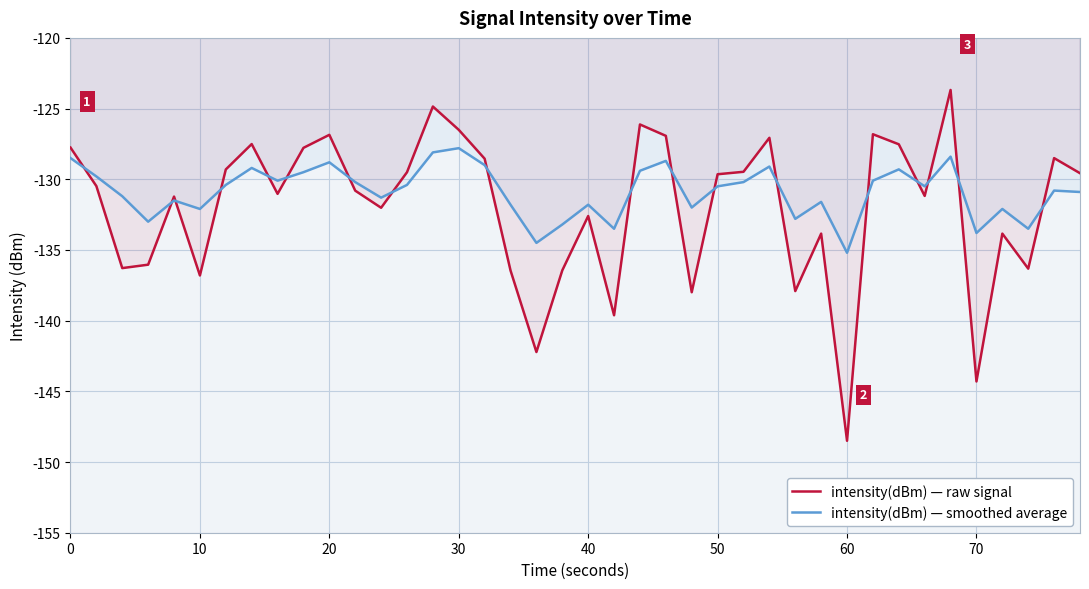

List the series in order of their peak value, lowest first.

intensity(dBm) — smoothed average, intensity(dBm) — raw signal